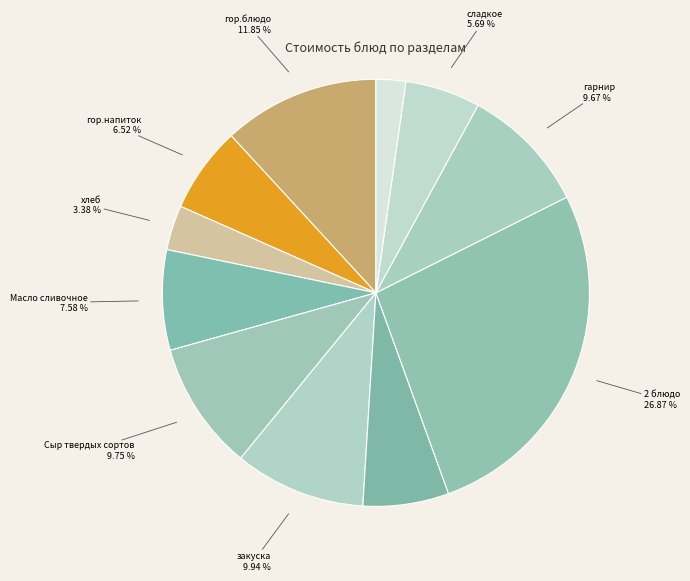

Count the number of slices in the pie.

11